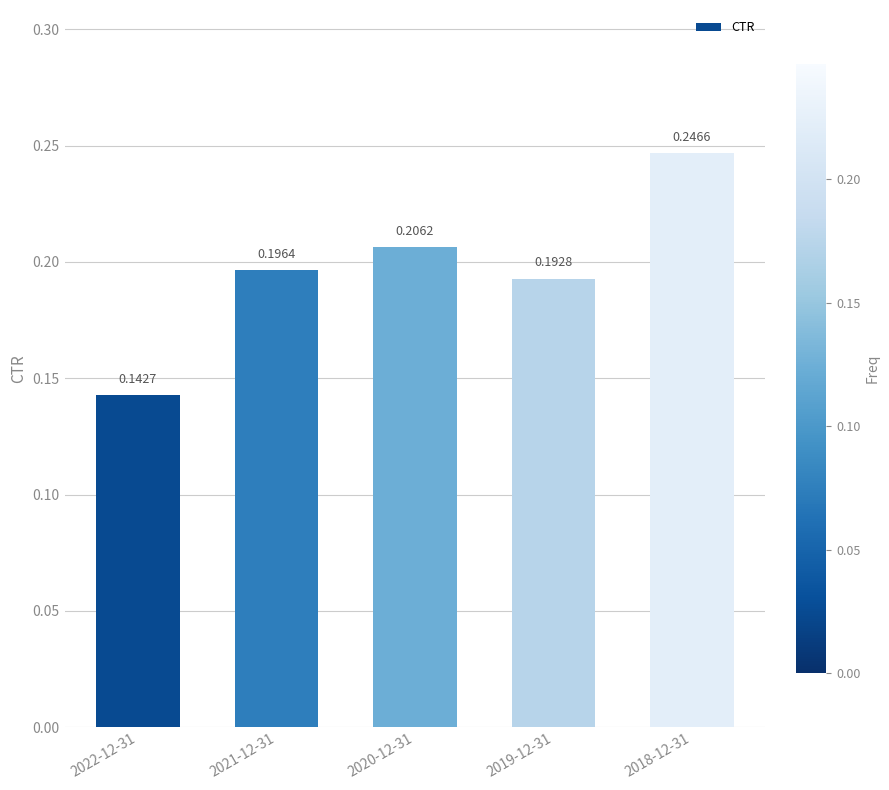

What is the sum of the values at 2019-12-31 and 2018-12-31?

0.4